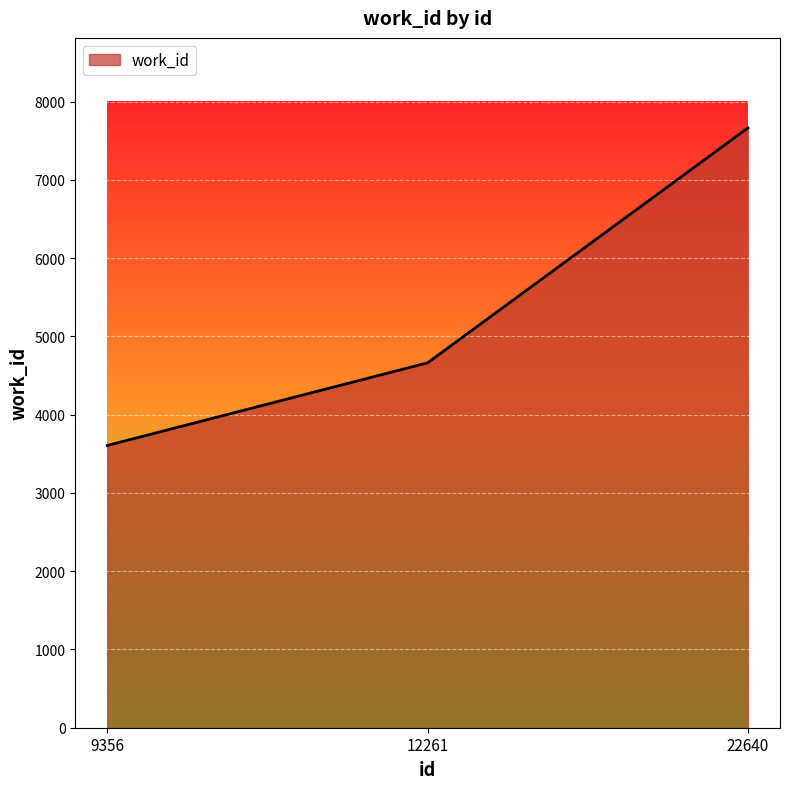

At which category does the chart reach its minimum across all series?

9356